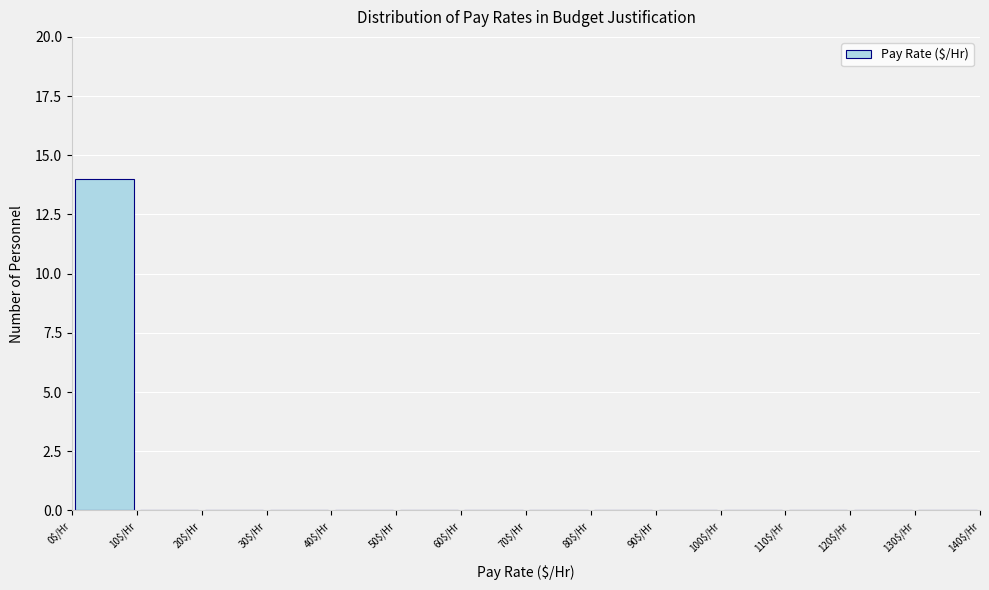

Over which range of the x-axis is the bar tallest?

0 to 10